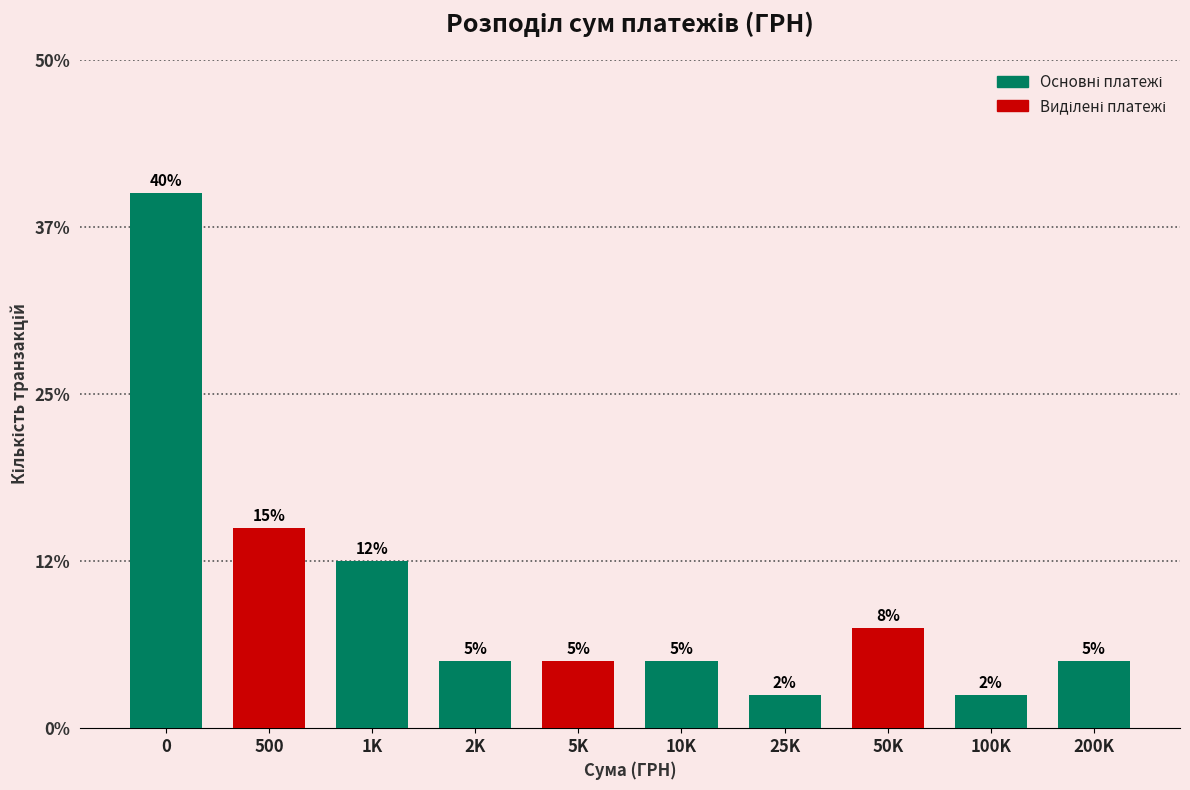

True or false: the data shows 5.0 at 10K.

True